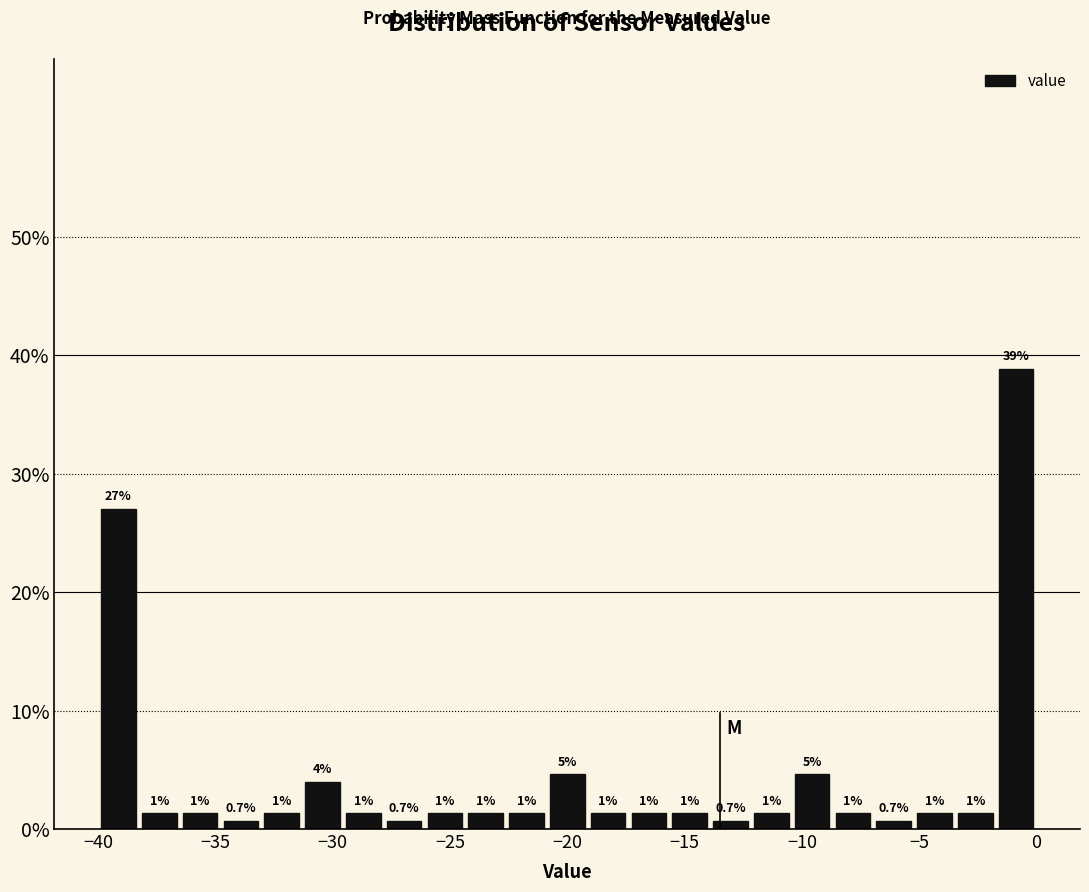

Read against the x-axis, roughly where is the centre of the tallest bar?

-1.0